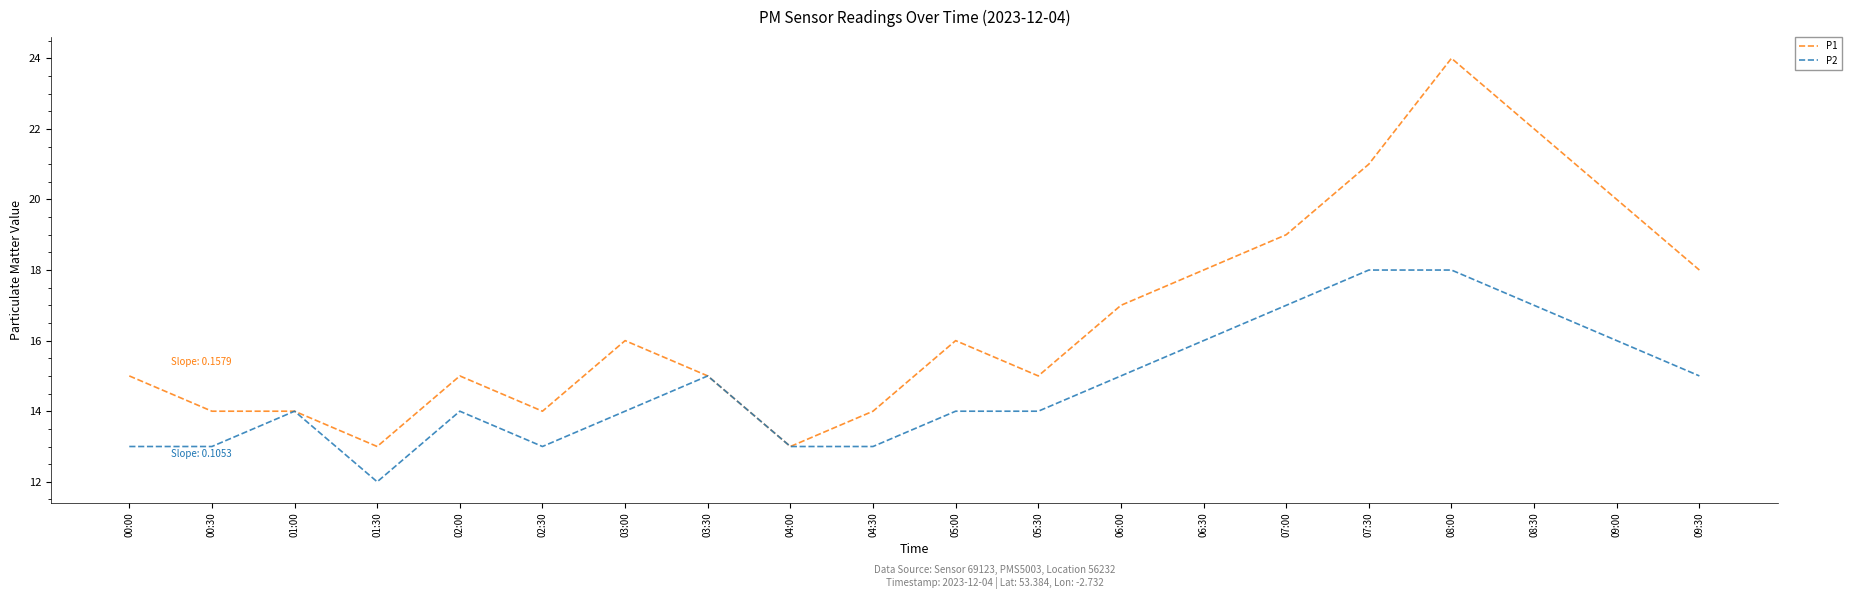

Is it true that P2 equals 31 at 07:30?

False